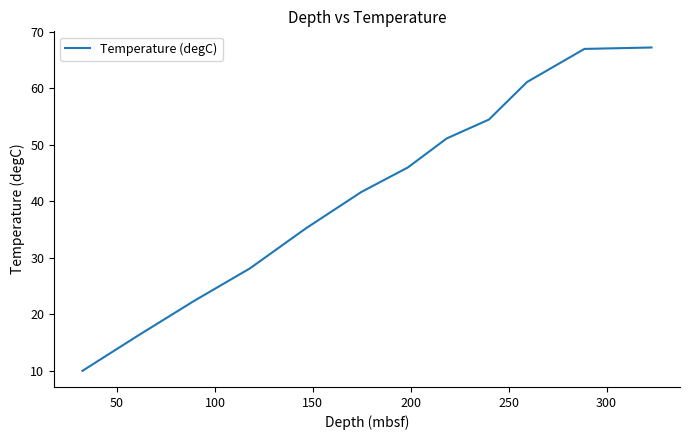

What is the maximum value shown in the chart?

67.2